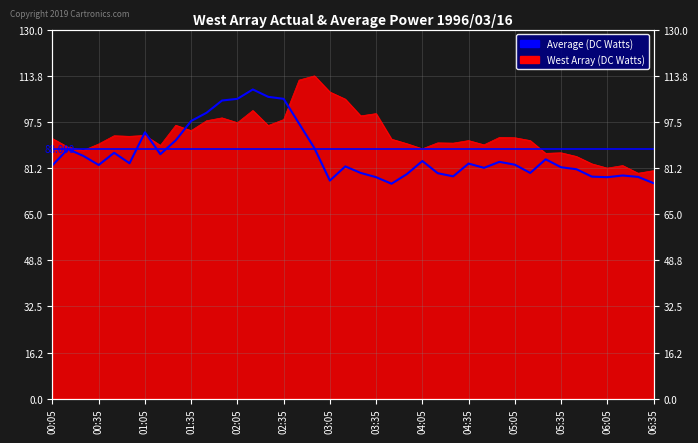

How many interior local peaks (higher than both neighbors) does the data have?

10